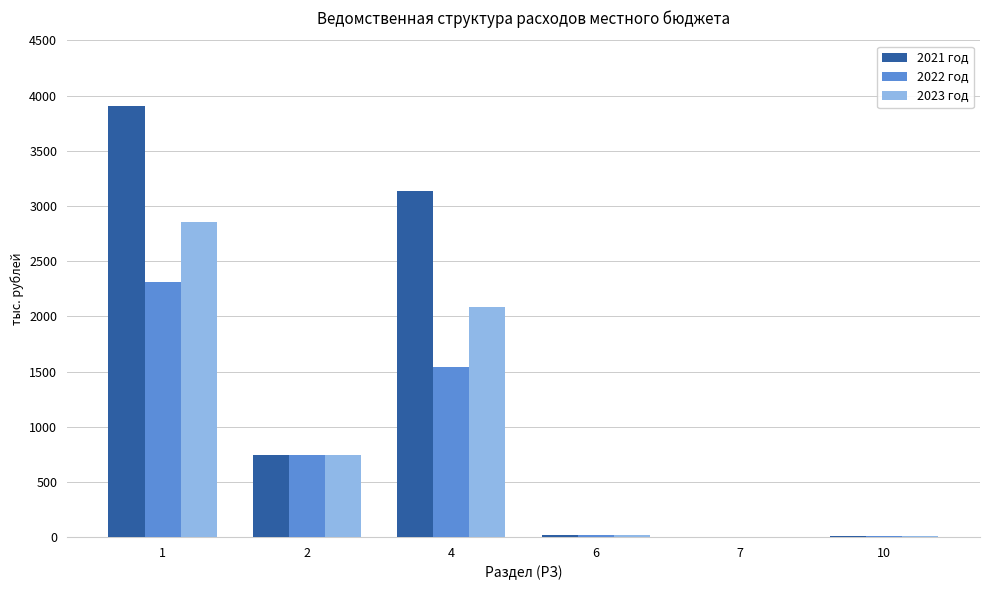

Which series has the largest total across all categories?

2021 год